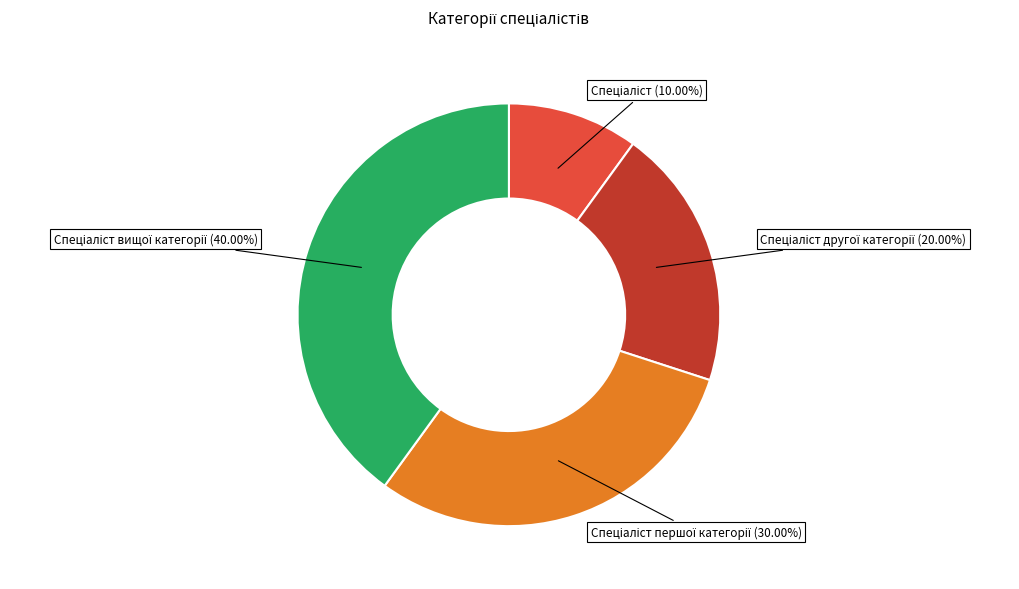

Is there any slice that represents more than half of the pie?

No